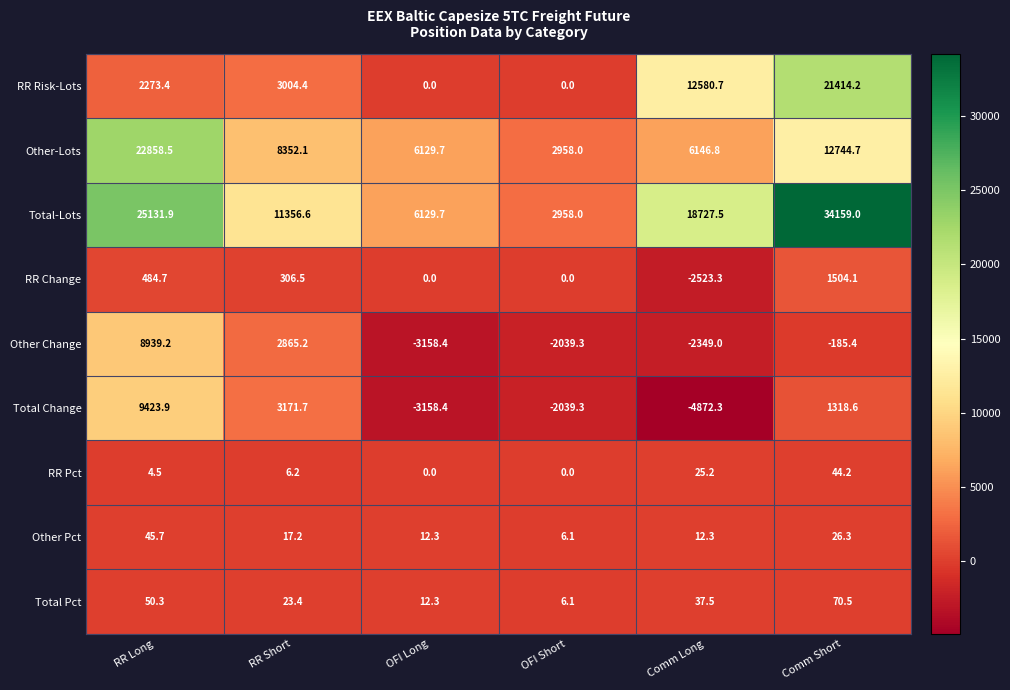

List the series in order of their peak value, highest first.

Total-Lots, Other-Lots, RR Risk-Lots, Total Change, Other Change, RR Change, Total Pct, Other Pct, RR Pct